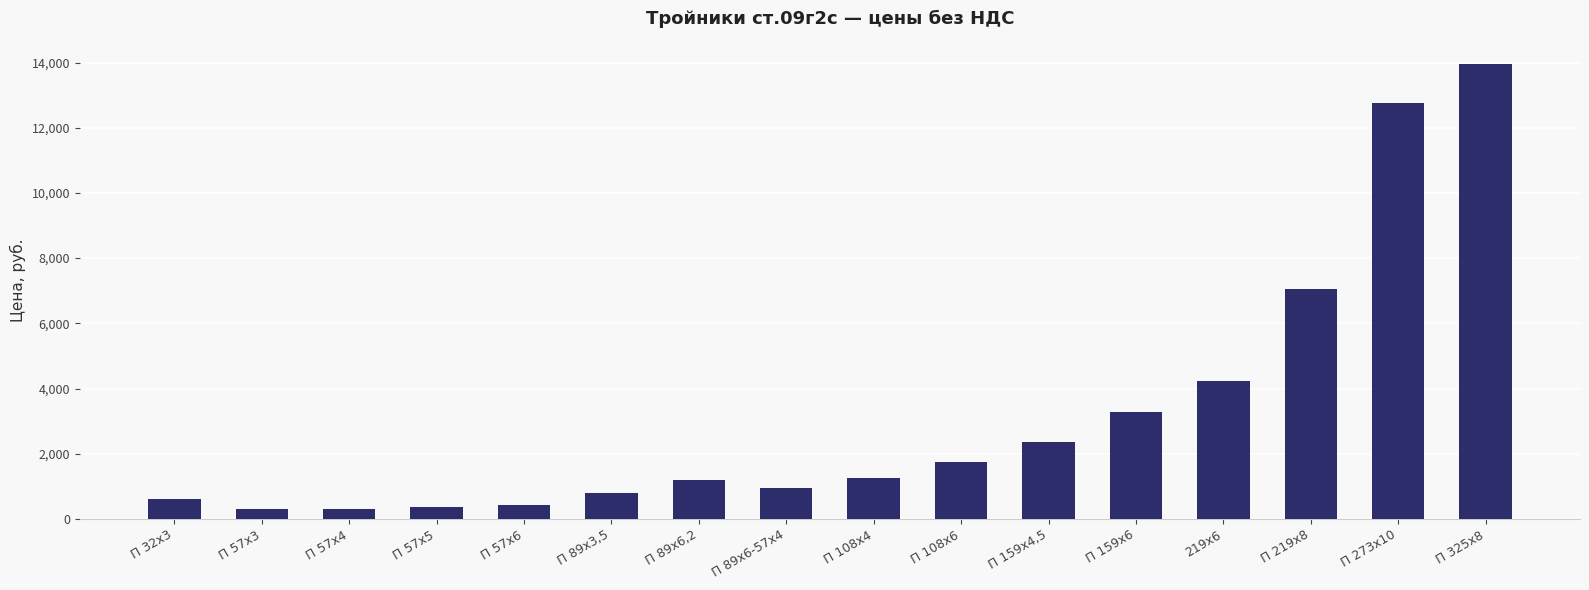

What is the sum of the values at П 32х3 and П 219х8?

7659.1